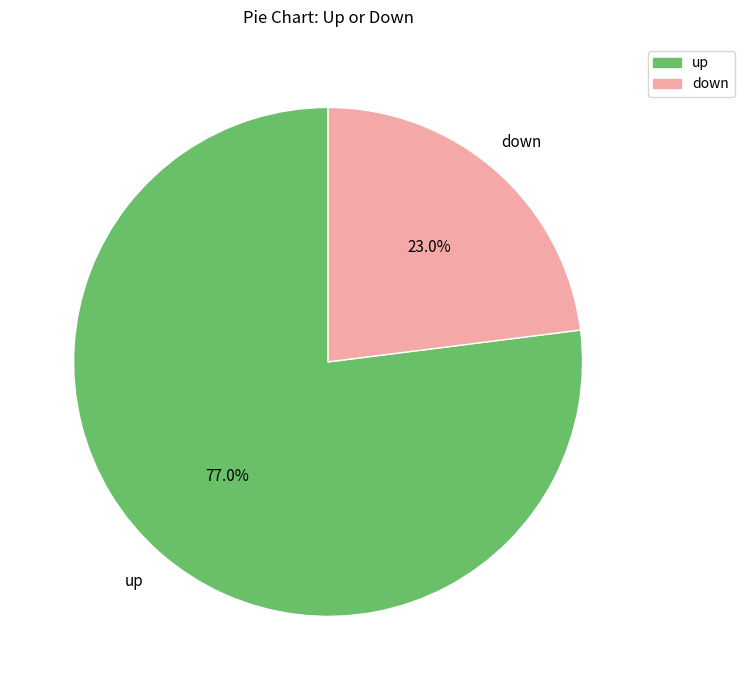

To the nearest percent, what is the difference between the up and down slice percentages?

54%